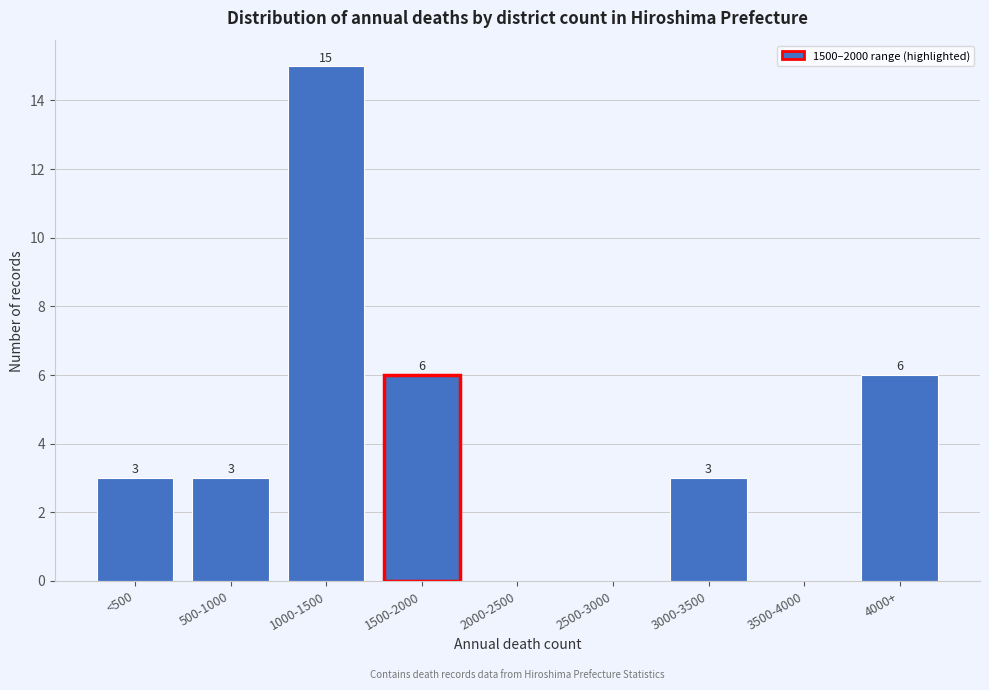

Reading left to right, list all the values displayed in this chart.

<500=3	500-1000=3	1000-1500=15	1500-2000=6	2000-2500=0	2500-3000=0	3000-3500=3	3500-4000=0	4000+=6